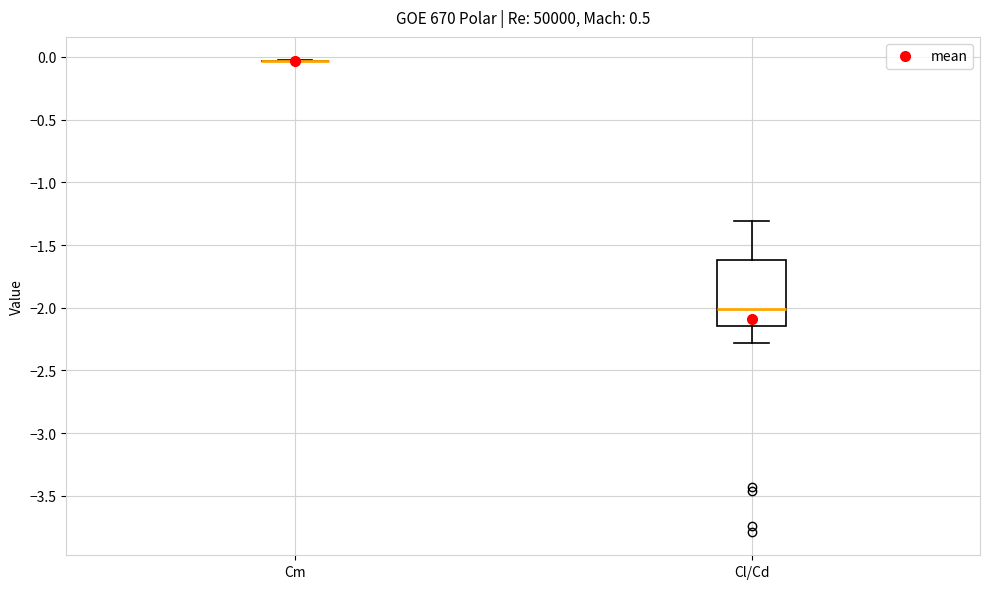

Comparing the boxes themselves (not the whiskers), which one is the tallest?

Cl/Cd